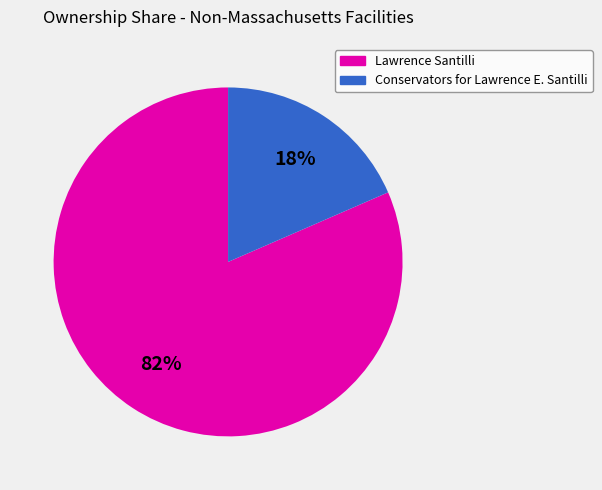

Is there any slice that represents more than half of the pie?

Yes